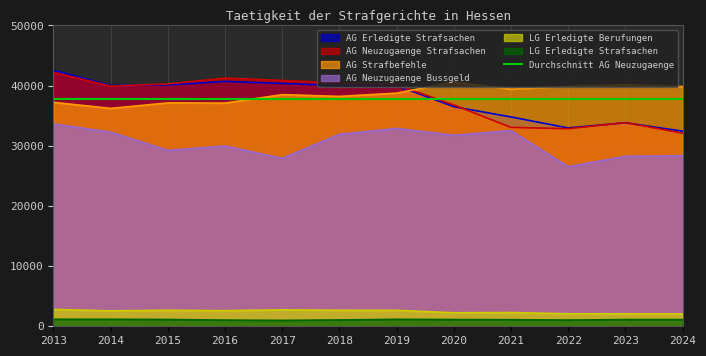

Which has a higher value, 2017 or 2023?

2017